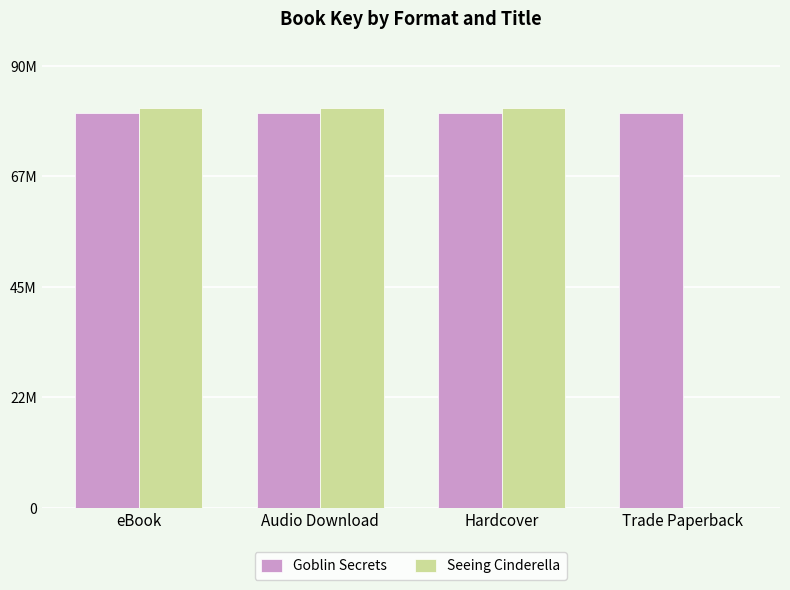

What are all the series names shown in the legend?

Goblin Secrets, Seeing Cinderella